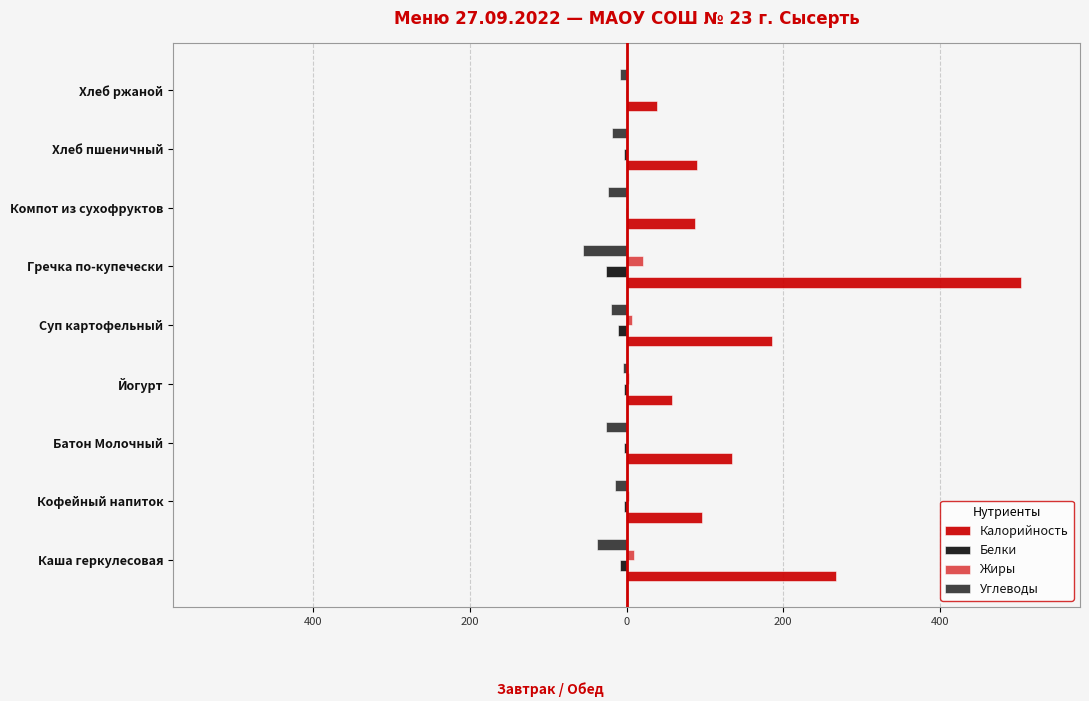

Which series has the largest total across all categories?

Калорийность